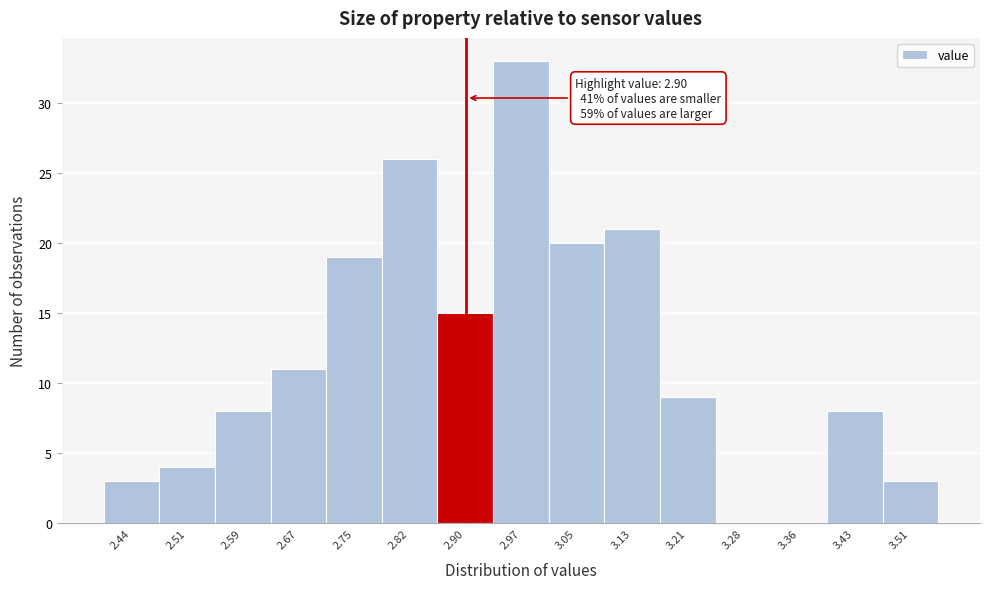

Which range on the x-axis has the tallest bar?

2.94 to 3.01